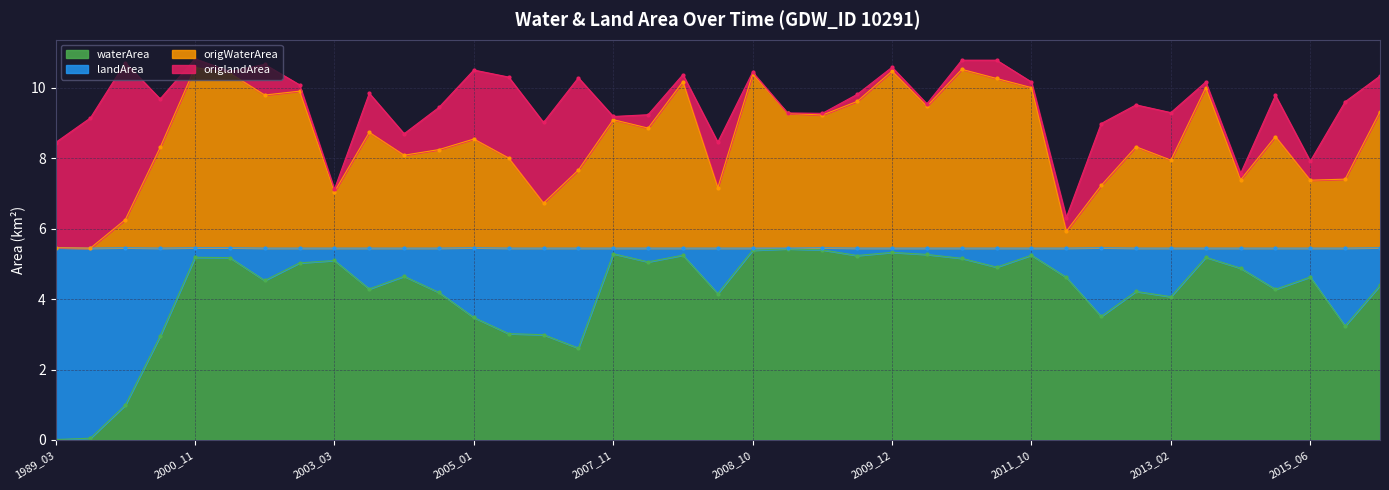

At which category does origWaterArea reach its first local valley?

1990_01